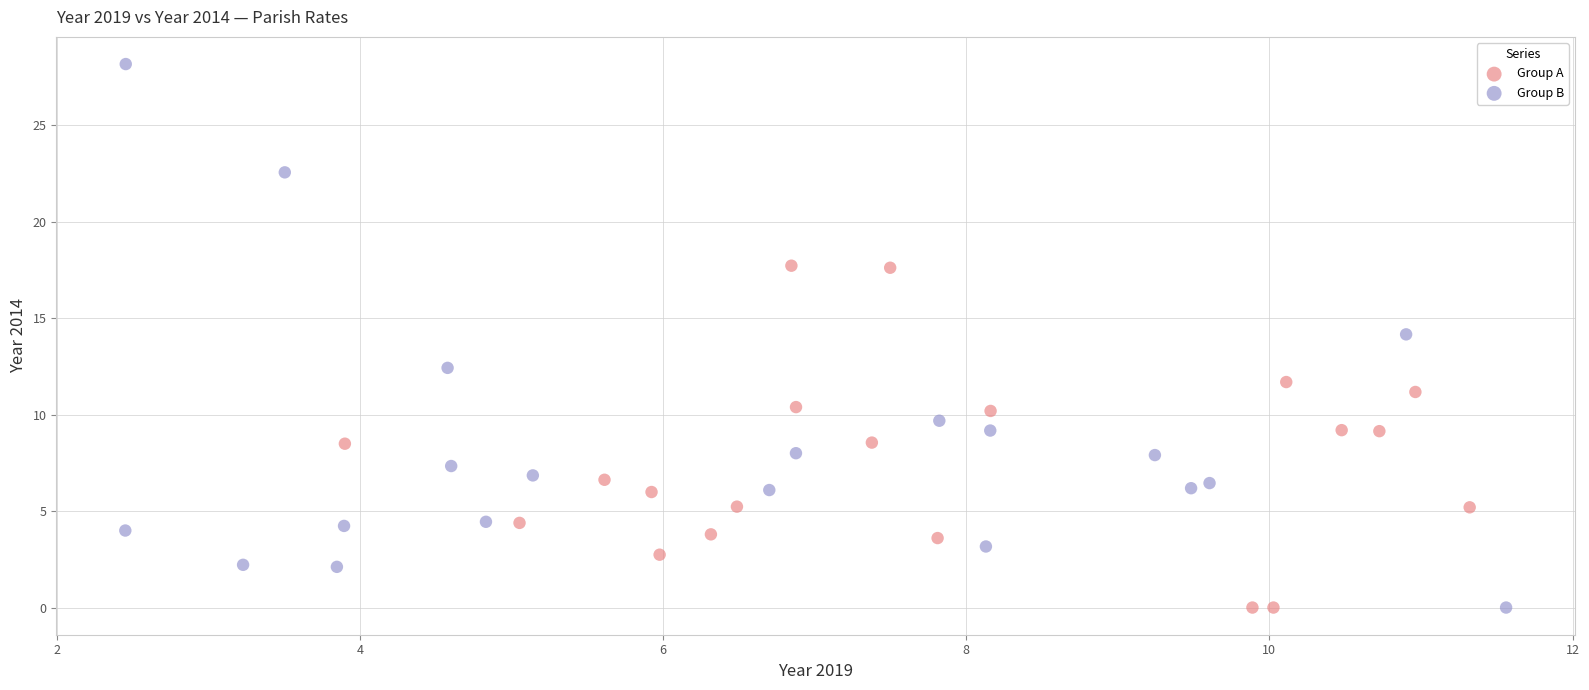

Which series reaches the maximum Y coordinate?

Group B